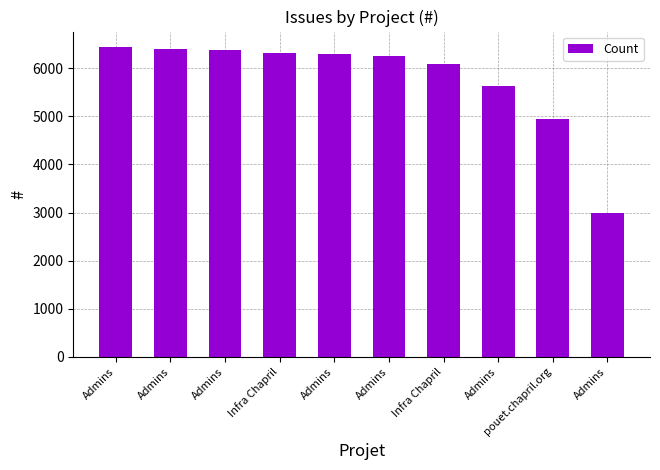

What is the sum of the values at Admins and Admins?

12793